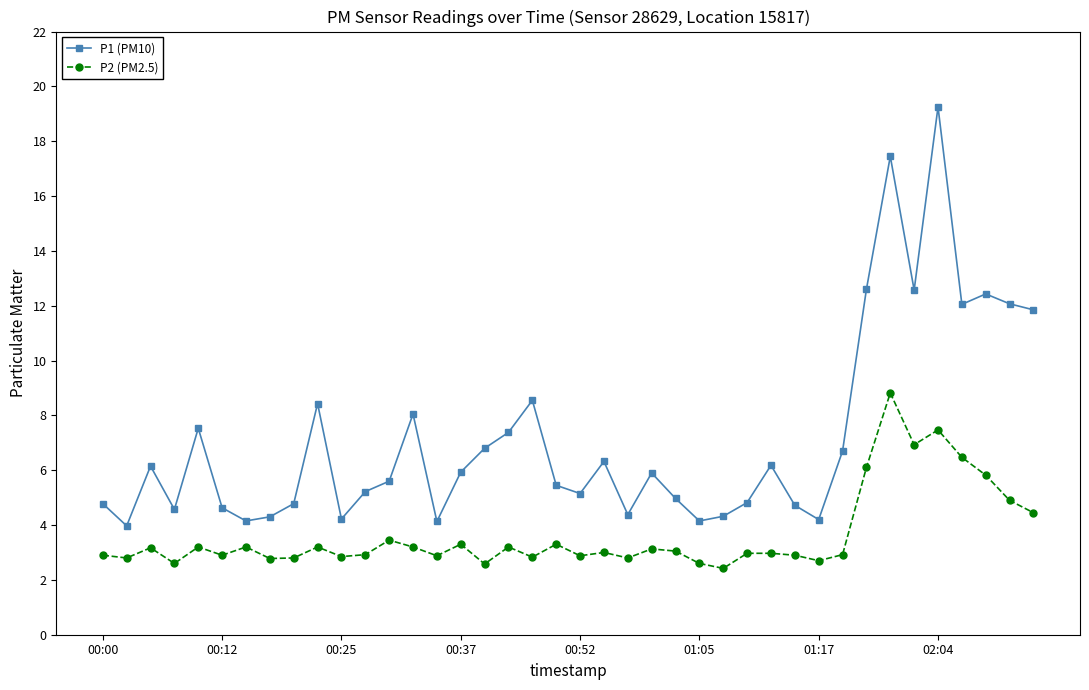

What is the value of the P2 (PM2.5) point at the 10th from the left?

3.2